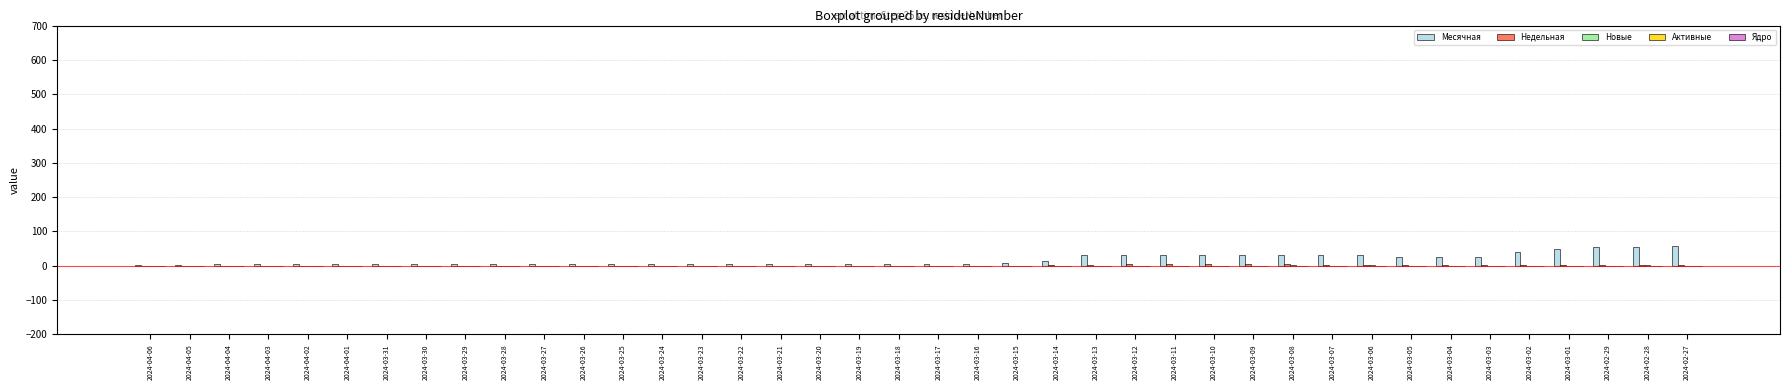

Between 2024-03-24 and 2024-03-02, which series saw the biggest shift?

Месячная